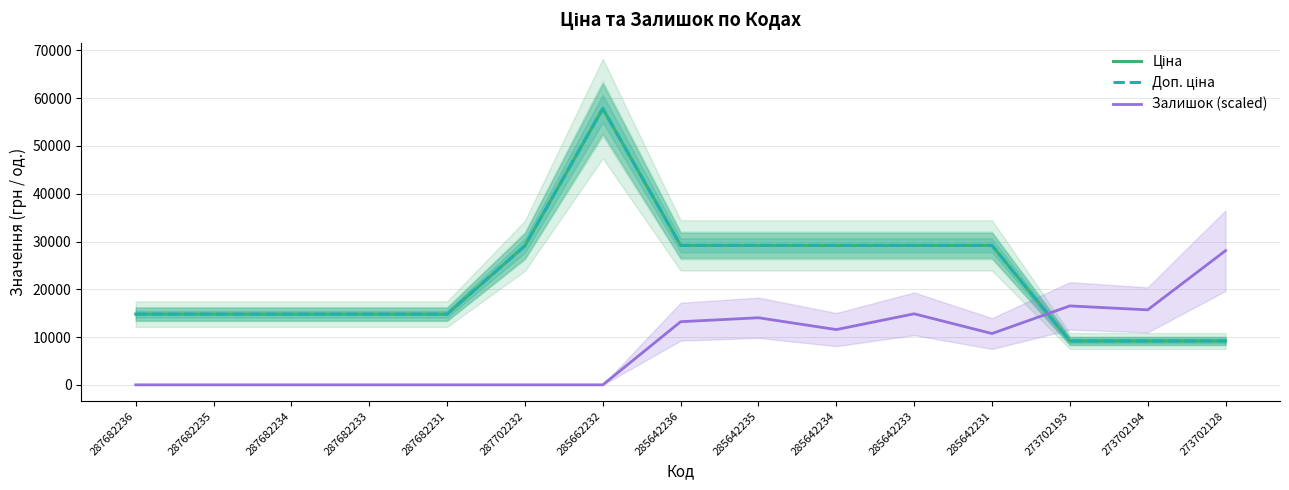

Where does the Доп. ціна series first go above 14800?

287682236